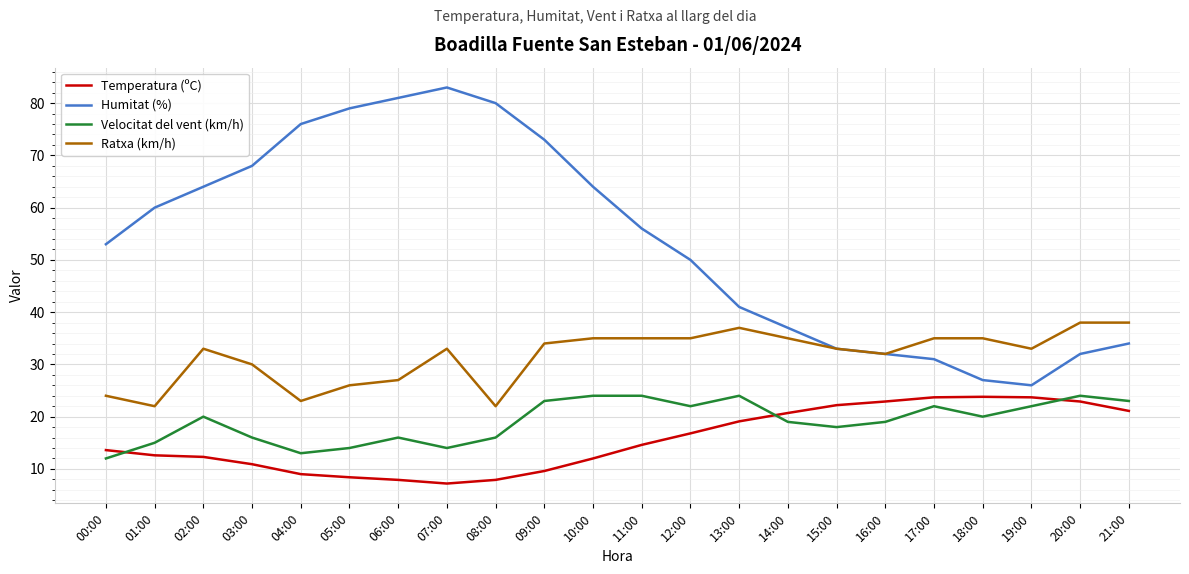

True or false: Humitat (%) and Temperatura (ºC) intersect in this chart.

False